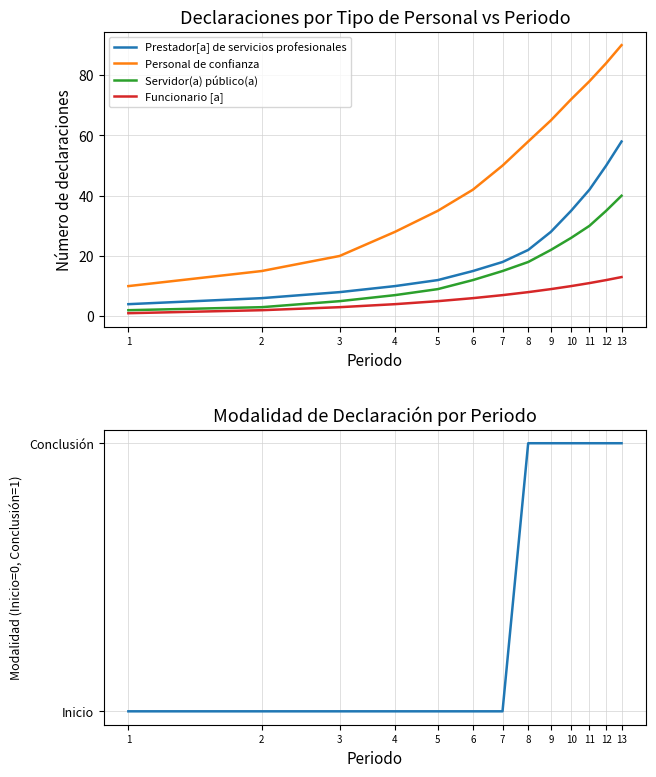

What is the difference between the maximum and second lowest values in the Modalidad series?

1